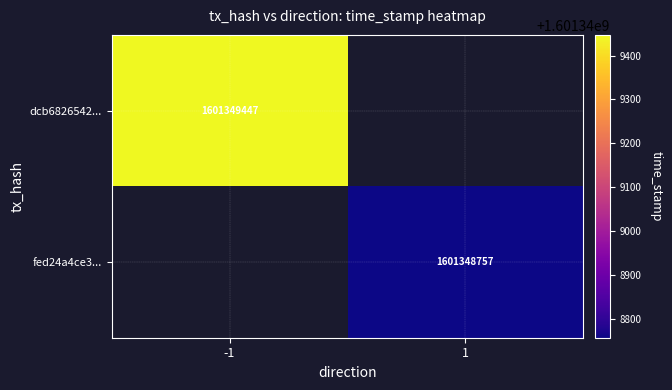

Rank the series by their average value, from highest to lowest.

dcb6826542f27c5c5a4c1ffe2976a3dbc3ed0cc, fed24a4ce31dd490cd8836c152ee8c80448b7a9